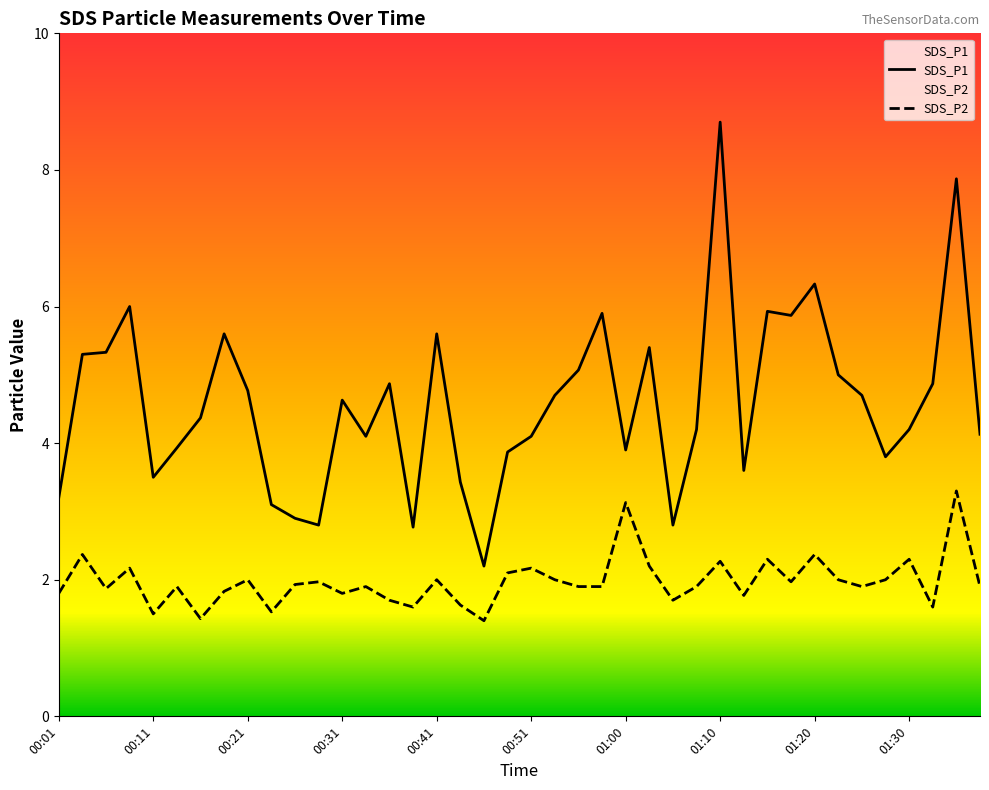

In SDS_P2, how many points are lower than both neighbors (excluding endpoints)?

12